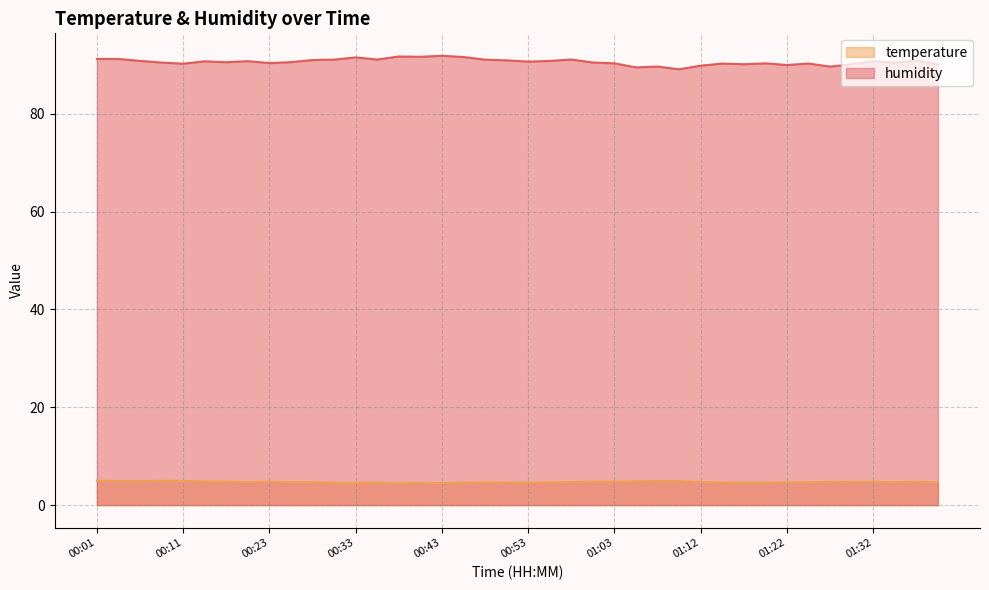

The humidity series shows 91.8 at 00:43. True or false?

True